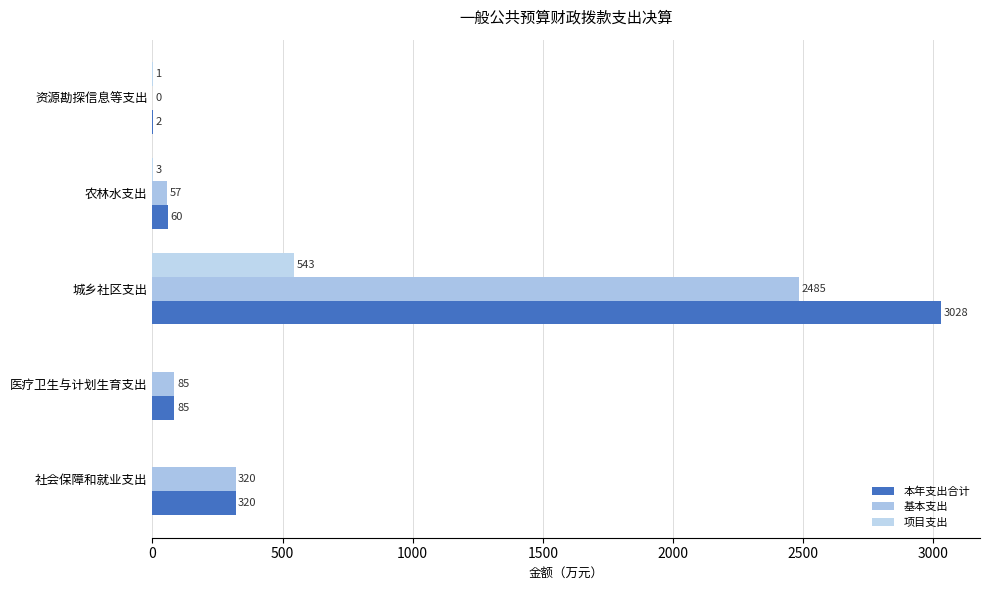

What is the difference between the maximum and minimum values in the 项目支出 series?

543.3